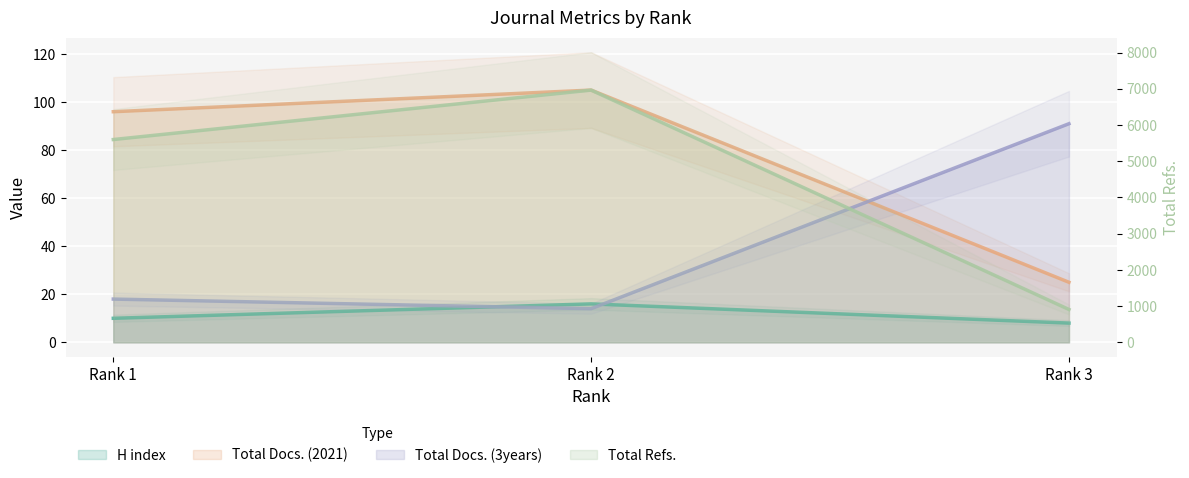

How many data points does each series have?

3